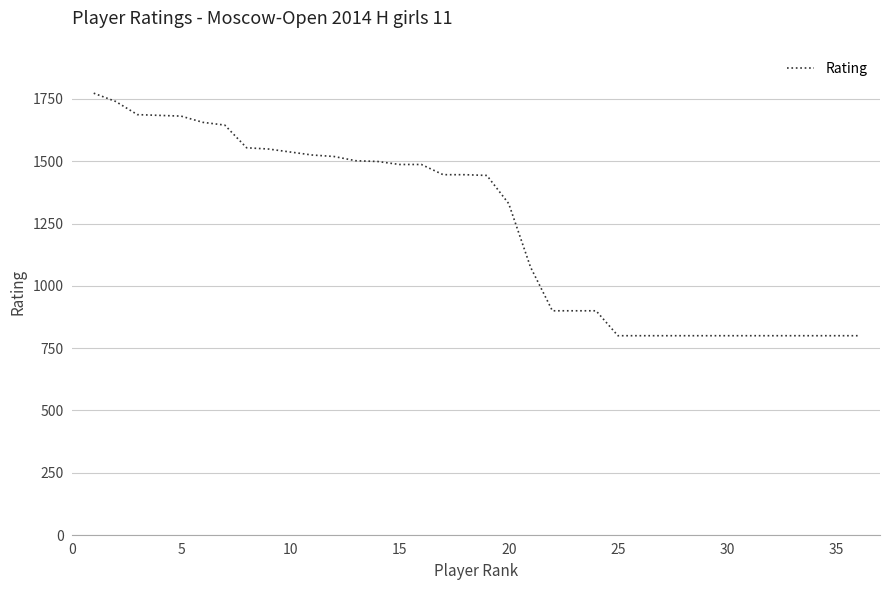

What is the difference between the maximum and minimum values?

973